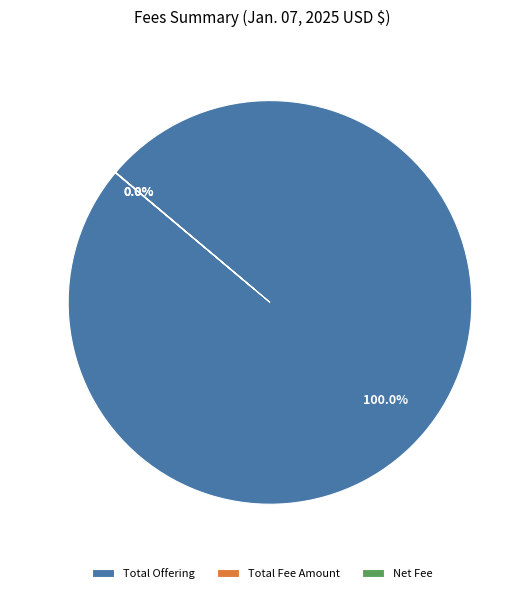

Which category accounts for the majority?

Total Offering